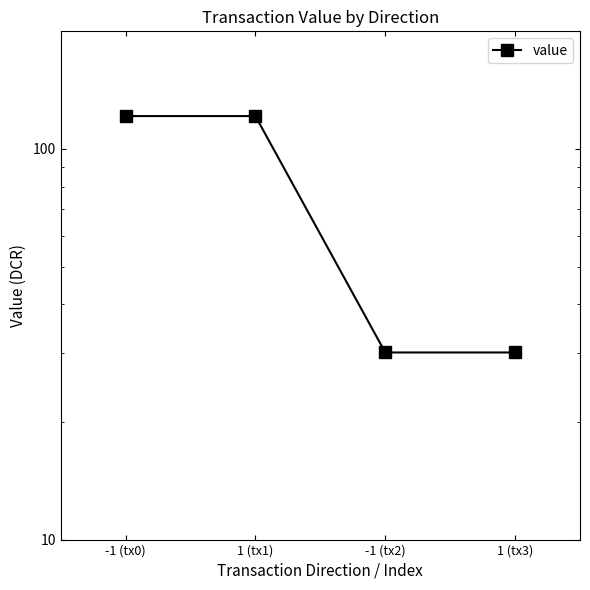

At which category does the chart reach its peak across all series?

-1 (tx0)